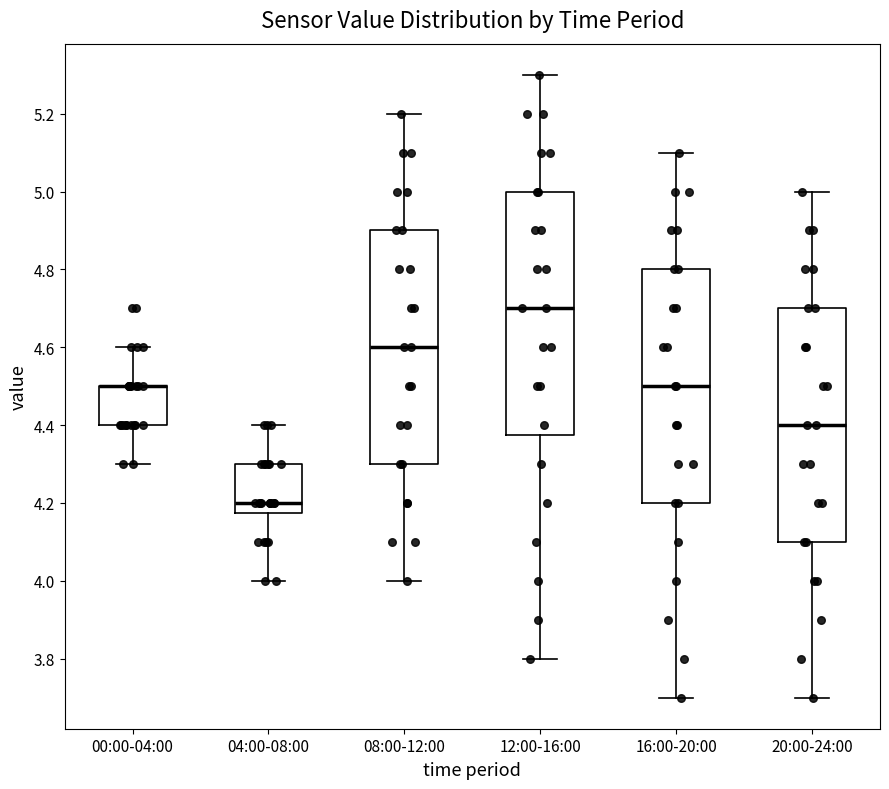

Reading left to right, read every box against the y-axis: the position of its median line, the range the box covers, and the ends of its whiskers. The values are not printed on the chart, so give them approximately, as read against the axis.

00:00-04:00: median 4.50 (drawn on the box's upper edge), box 4.40 to 4.50, whiskers 4.30 to 4.60
04:00-08:00: median 4.20, box 4.18 to 4.30, whiskers 4.00 to 4.40
08:00-12:00: median 4.60, box 4.30 to 4.90, whiskers 4.00 to 5.20
12:00-16:00: median 4.70, box 4.38 to 5.00, whiskers 3.80 to 5.30
16:00-20:00: median 4.50, box 4.20 to 4.80, whiskers 3.70 to 5.10
20:00-24:00: median 4.40, box 4.10 to 4.70, whiskers 3.70 to 5.00